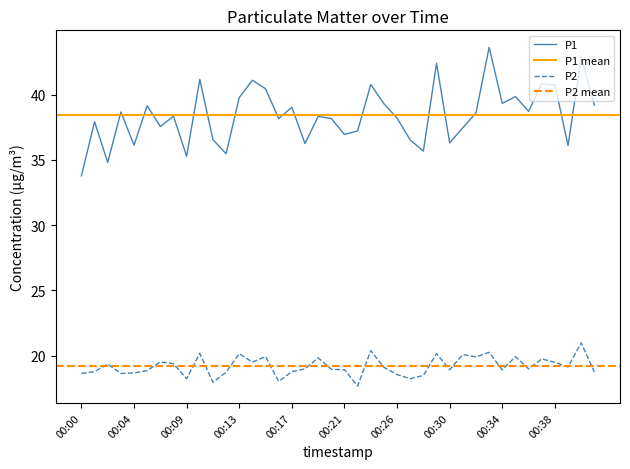

True or false: P2 and P1 cross at least once.

False